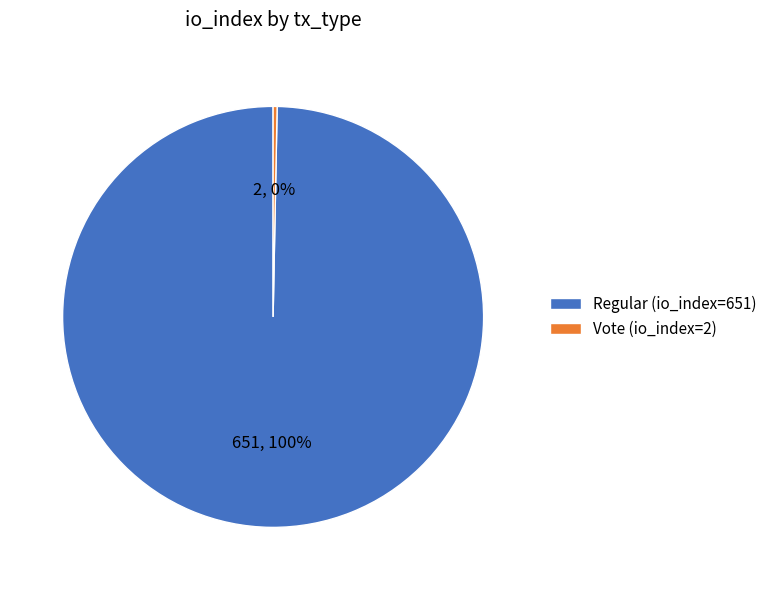

Which has a higher value, Regular (io_index=651) or Vote (io_index=2)?

Regular (io_index=651)